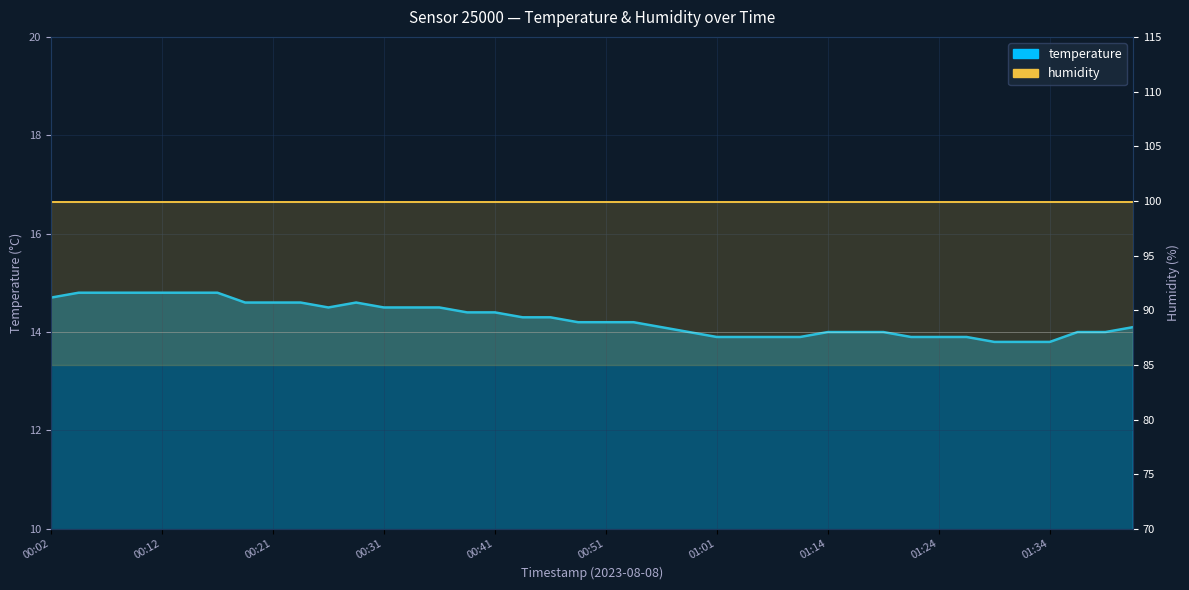

Where is the first local maximum for temperature?

11